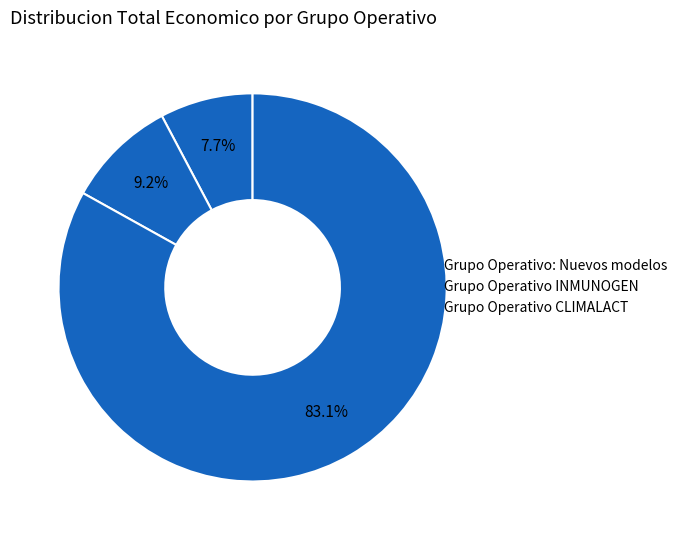

Count the number of slices in the pie.

3